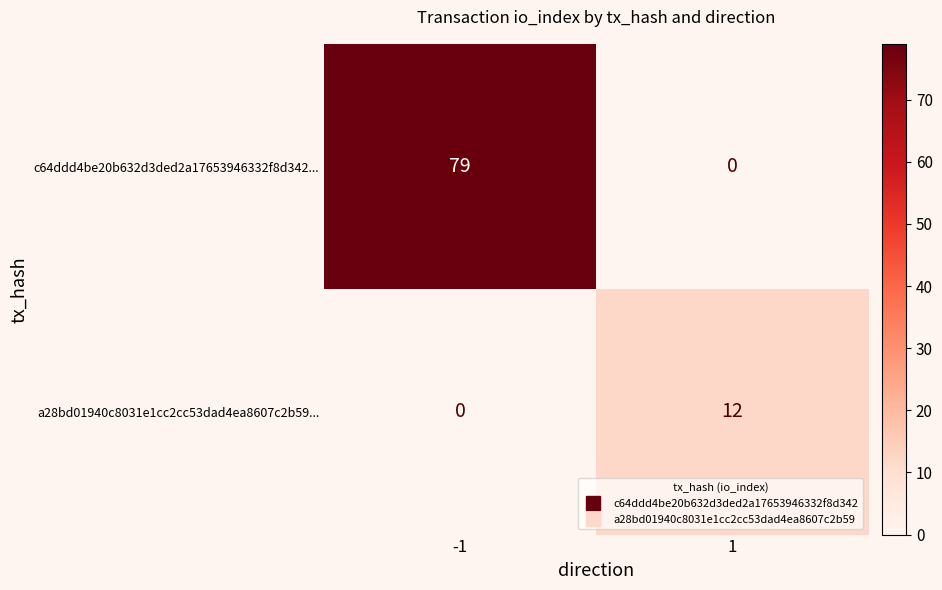

The a28bd01940c8031e1cc2cc53dad4ea8607c2b59... series shows 6 at -1. True or false?

False